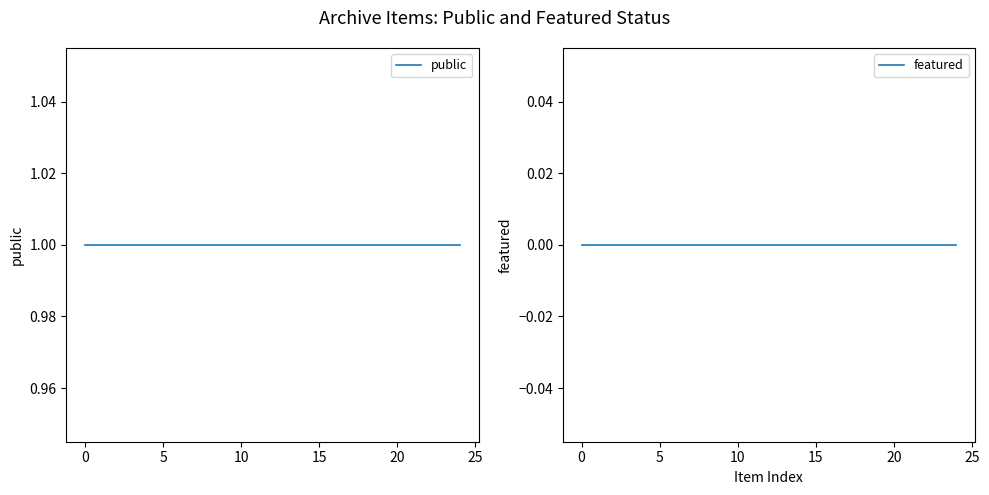

At how many categories does at least one series exceed 0?

25